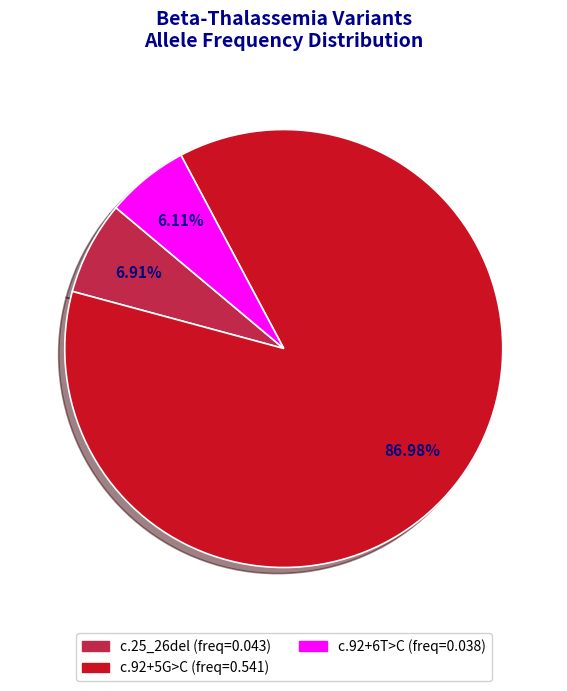

Does any single category account for the majority?

Yes